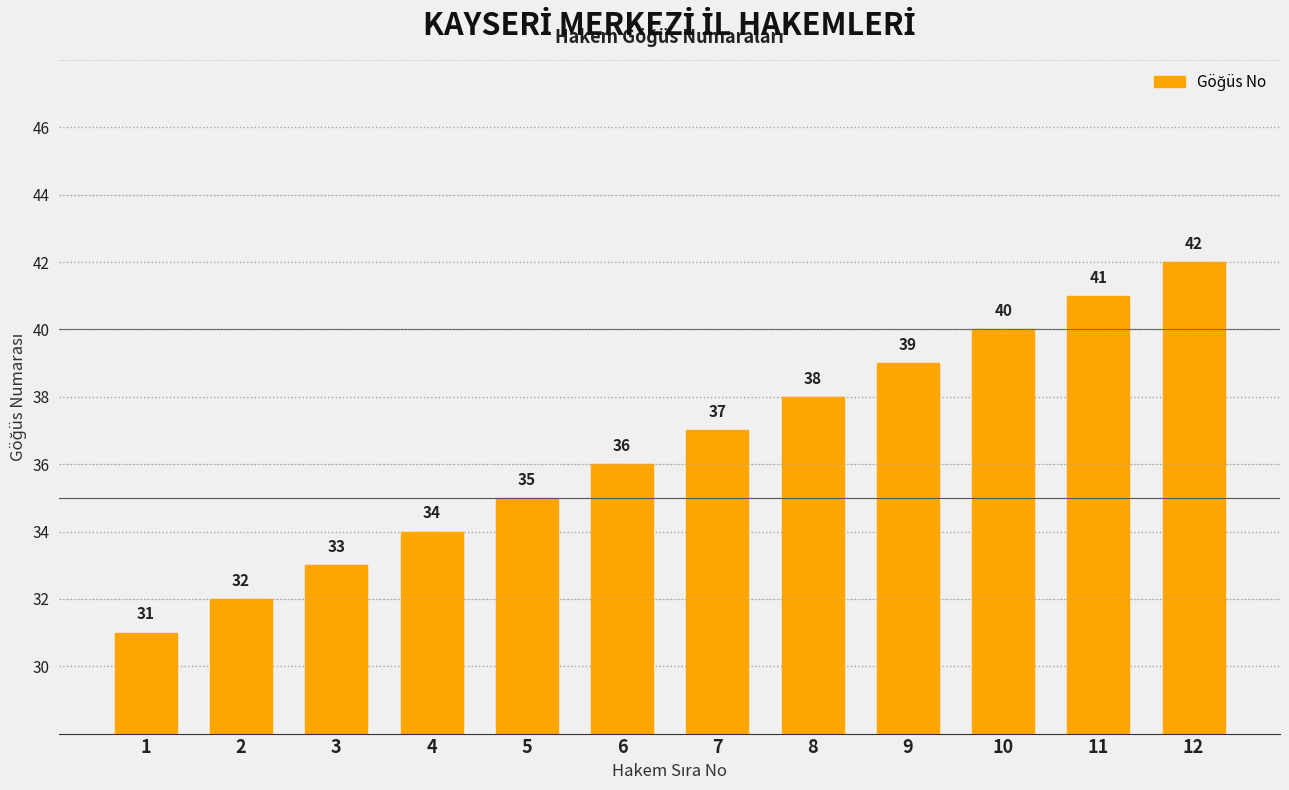

What is the greatest value displayed?

42